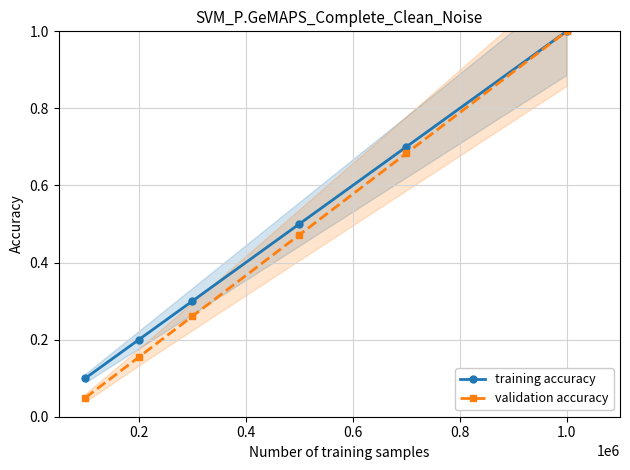

What are all the series names shown in the legend?

training accuracy, validation accuracy